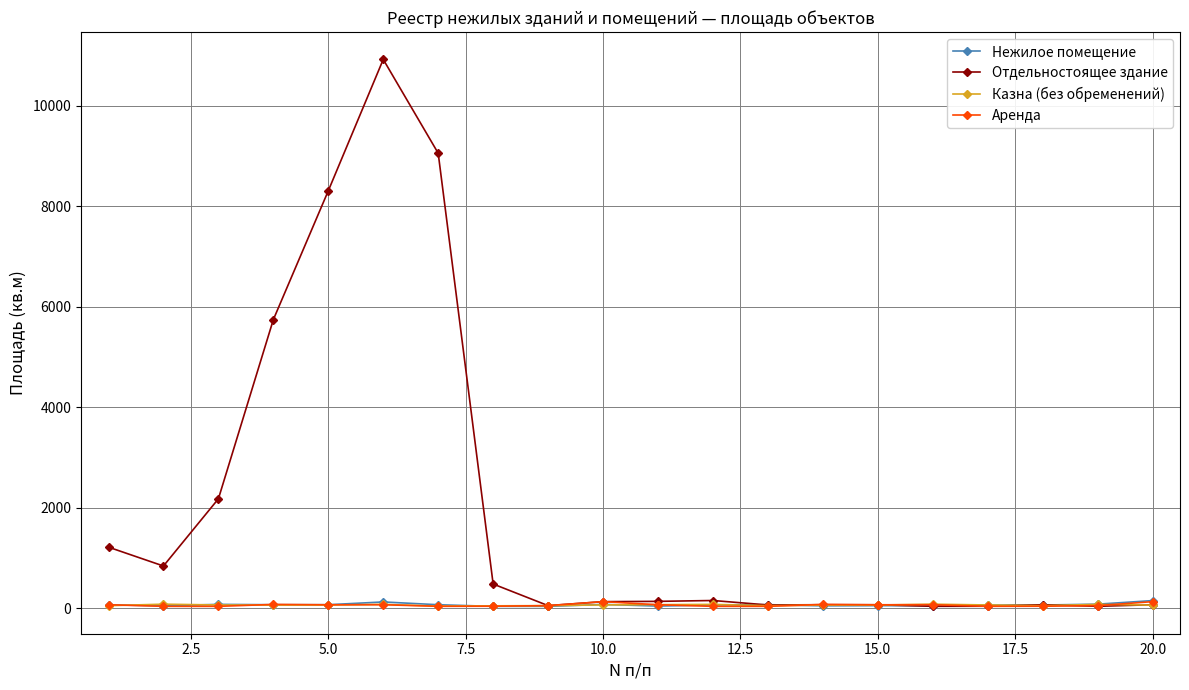

What is the greatest value displayed?

10923.4